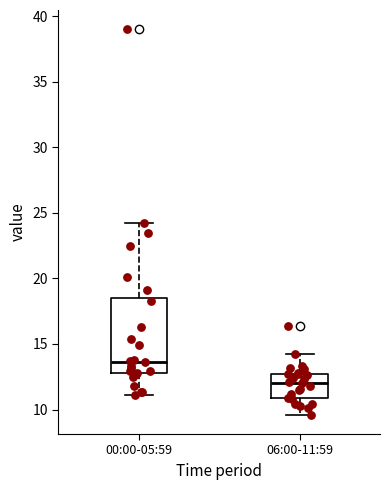

Which box is the tallest, from its lower edge to its upper edge?

00:00-05:59